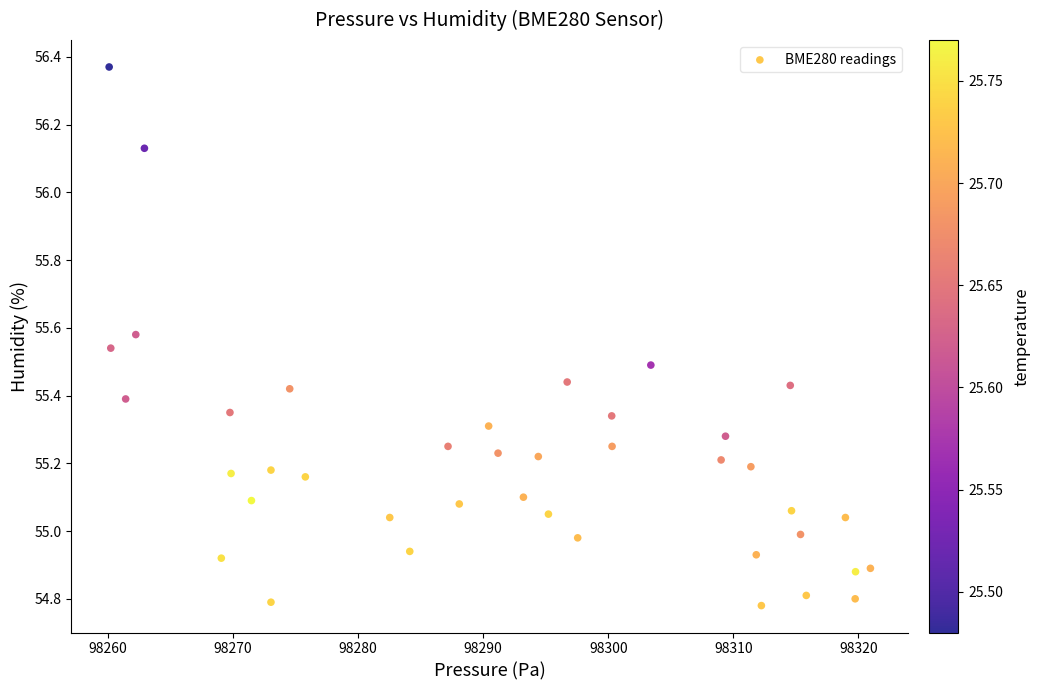

What is the range of Y values (max minus min)?

1.6